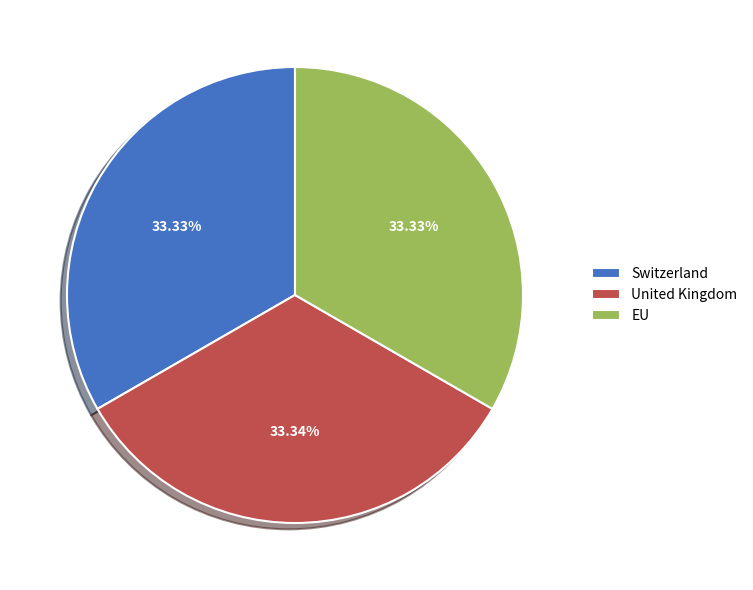

Does Switzerland account for over 50% of the chart?

No